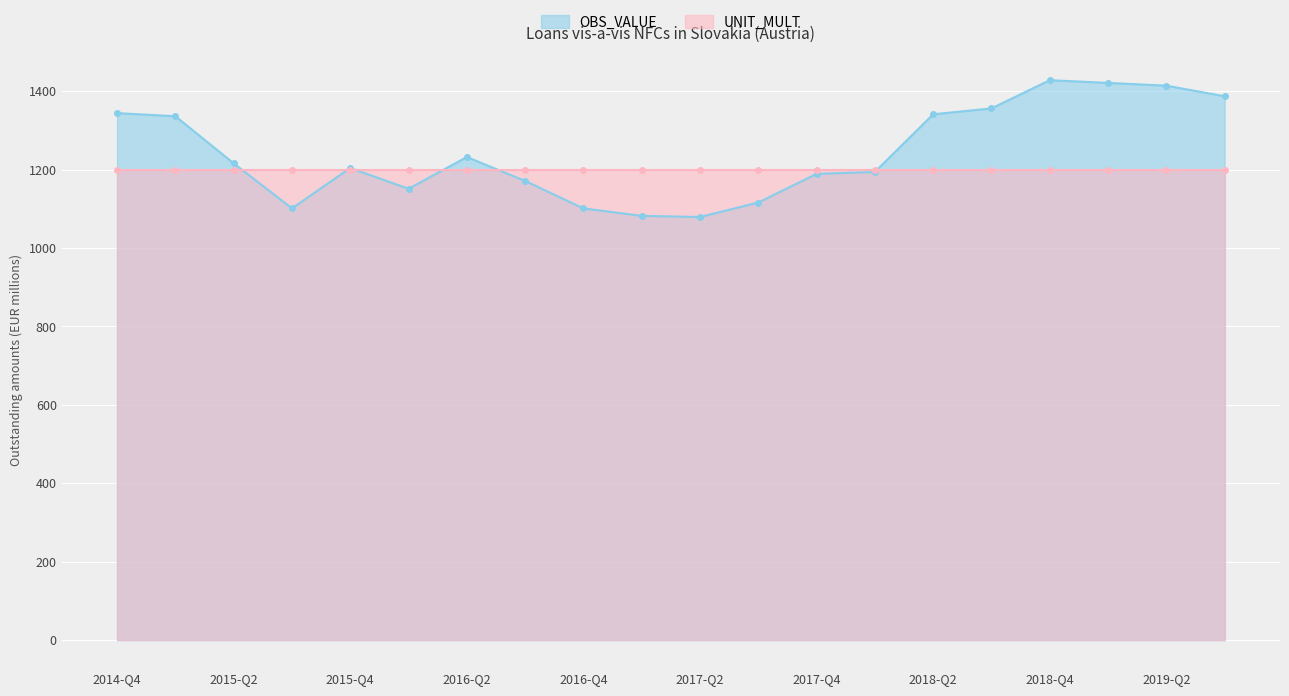

What is the minimum value shown in the chart?

1079